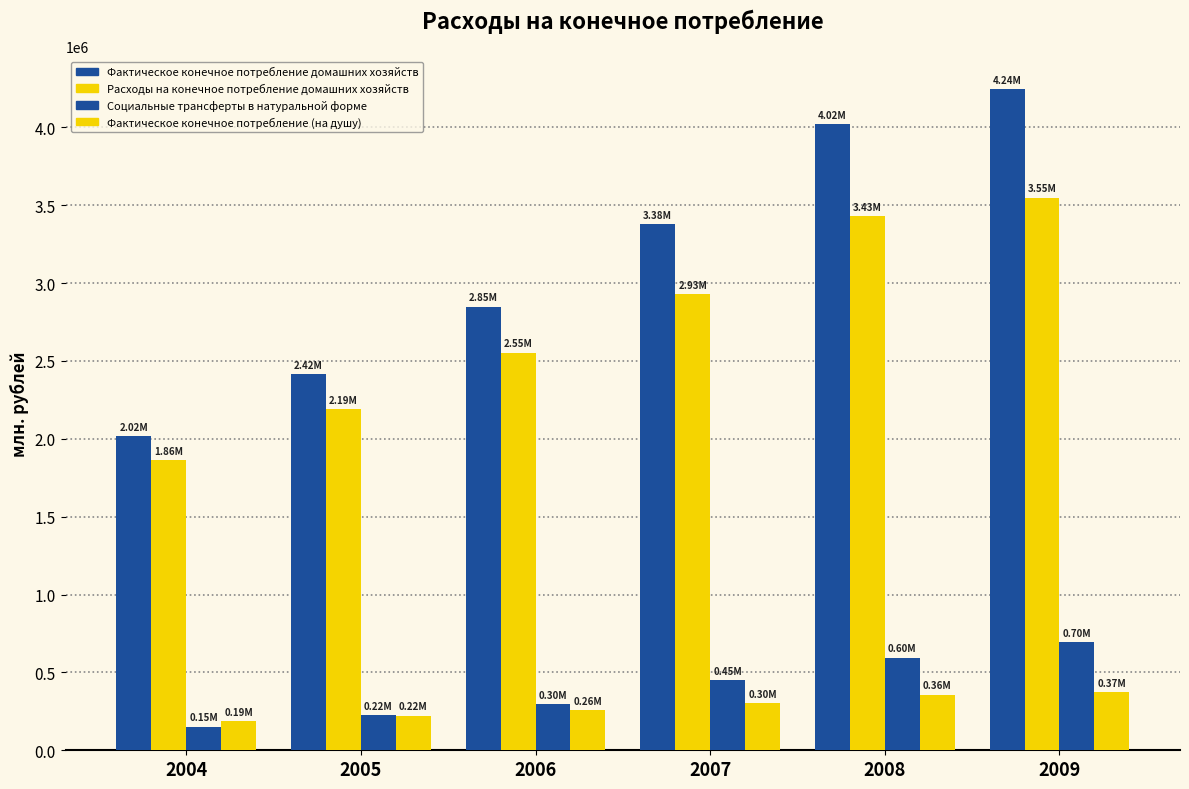

What is the lowest value of the Фактическое конечное потребление домашних хозяйств series?

2016012.7